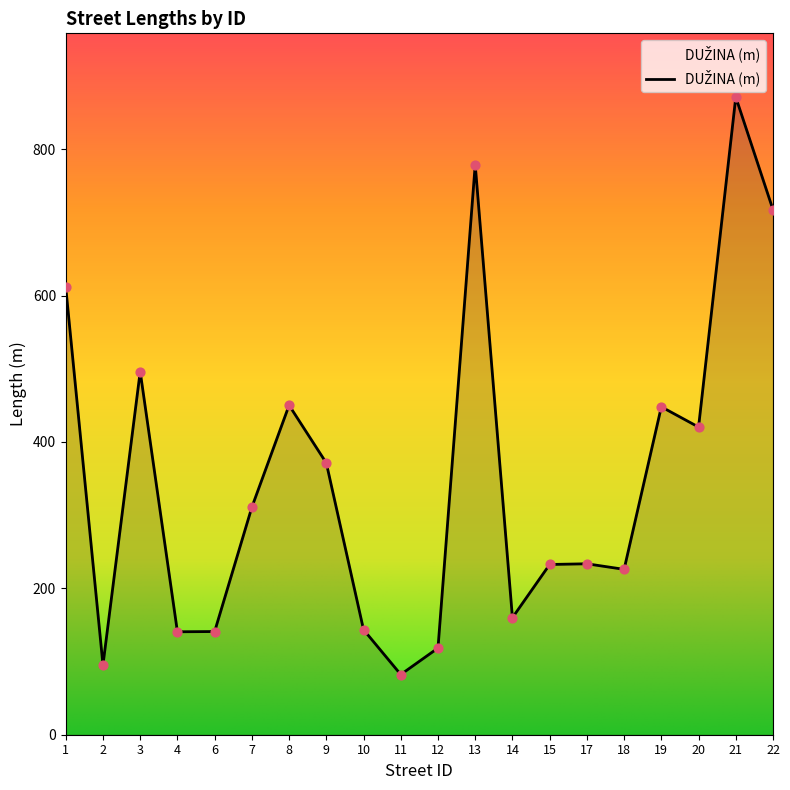

What is the change in value from 18 to 22?

+491.3